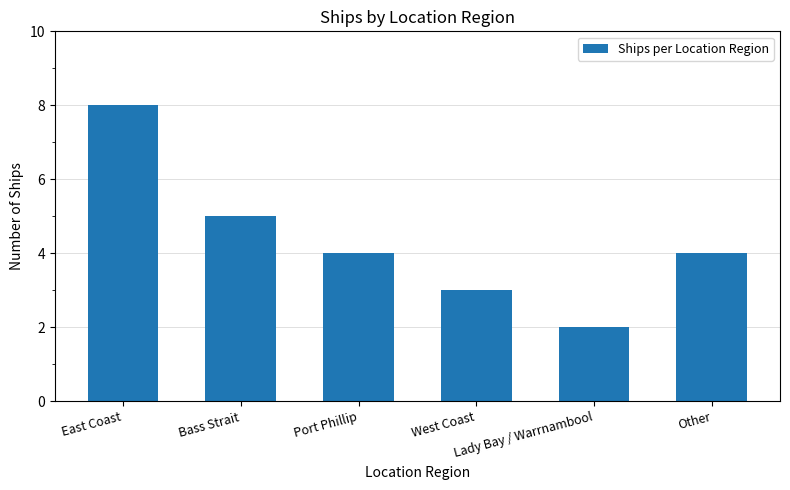

What is the minimum value shown in the chart?

2